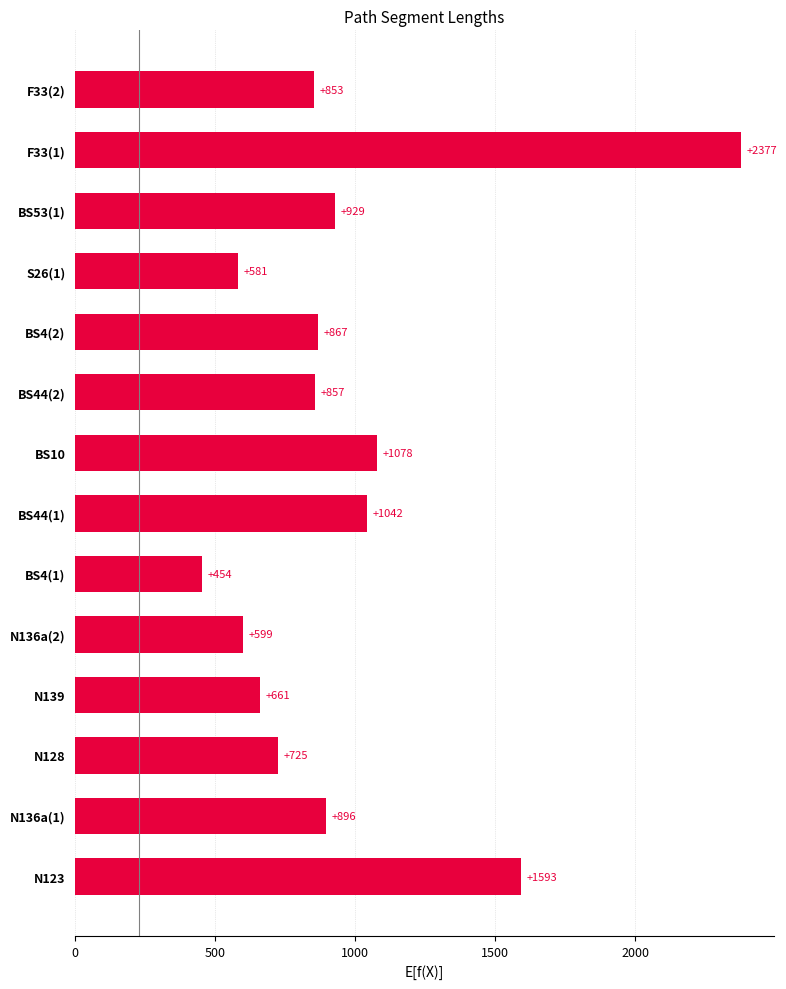

What is the ratio of the value at BS4(2) to the value at BS10?

0.8